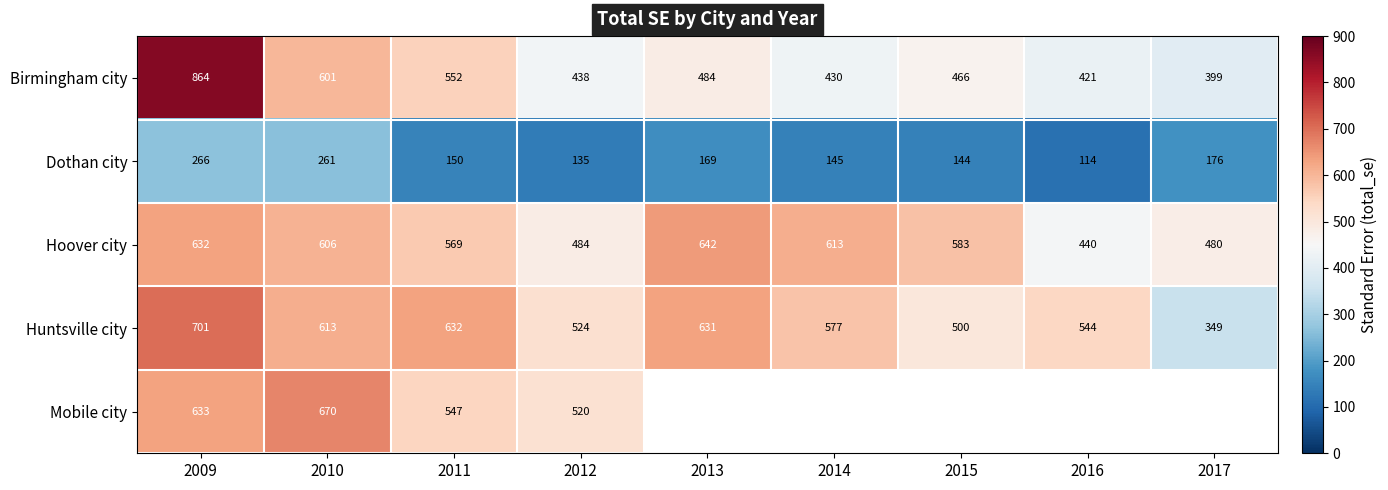

The value of Hoover city at 2009 is 353.8. True or false?

False